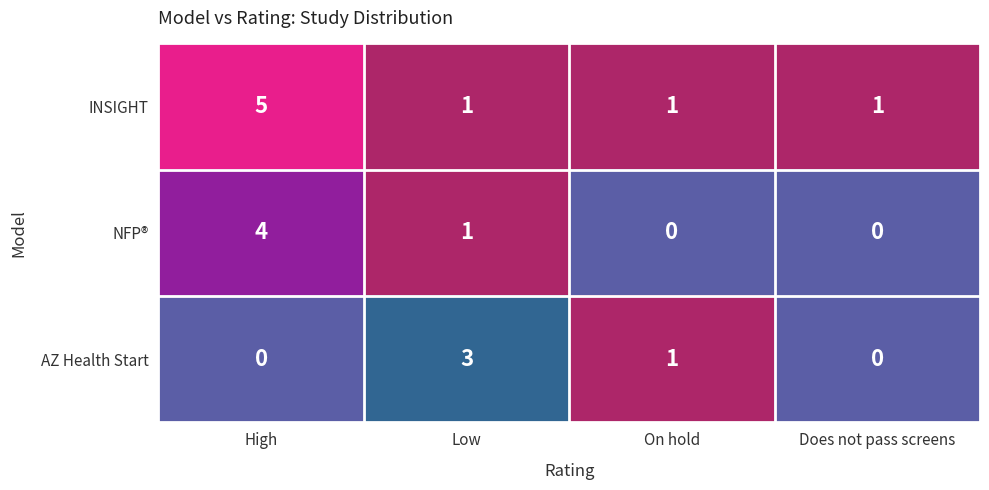

What is the difference between the maximum and minimum values in the NFP® series?

4